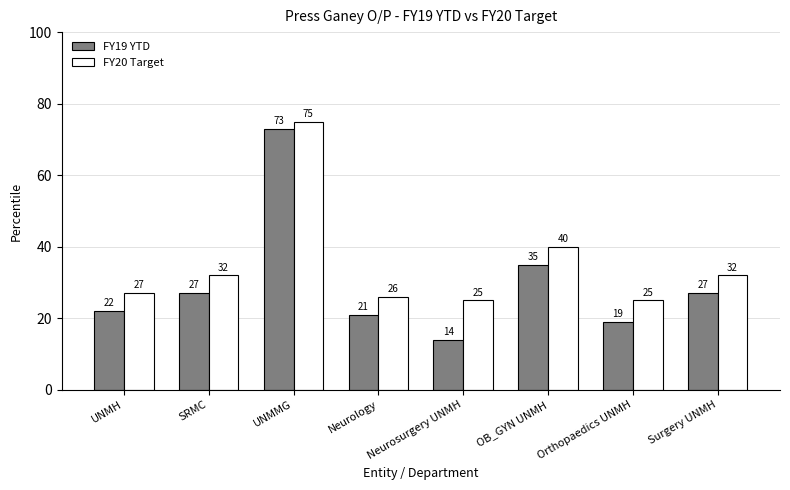

What is the total value across all series at UNMH?

49